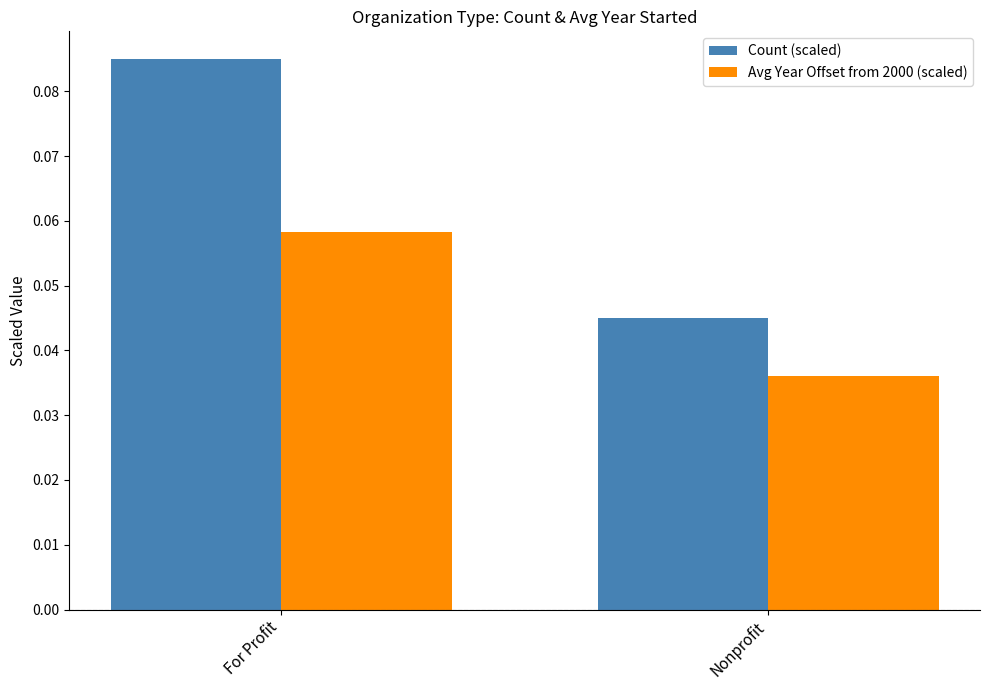

At how many categories does at least one series exceed 0?

2